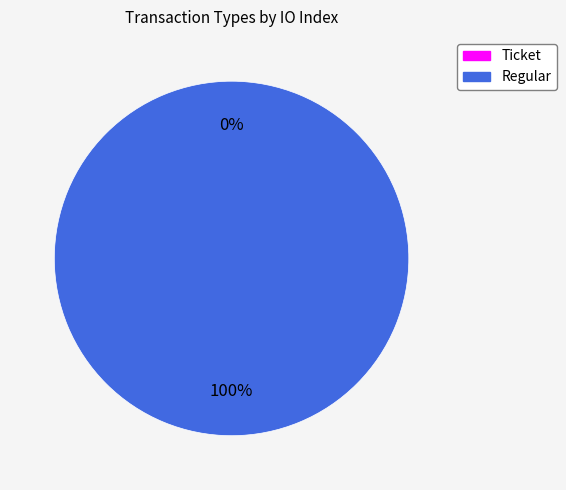

Which slice represents more than half of the pie?

Regular